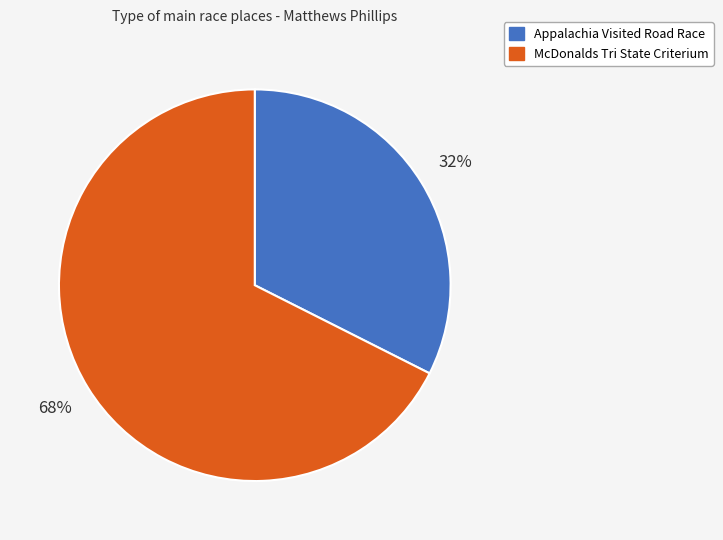

Is the sum of McDonalds Tri State Criterium and Appalachia Visited Road Race greater than half?

Yes